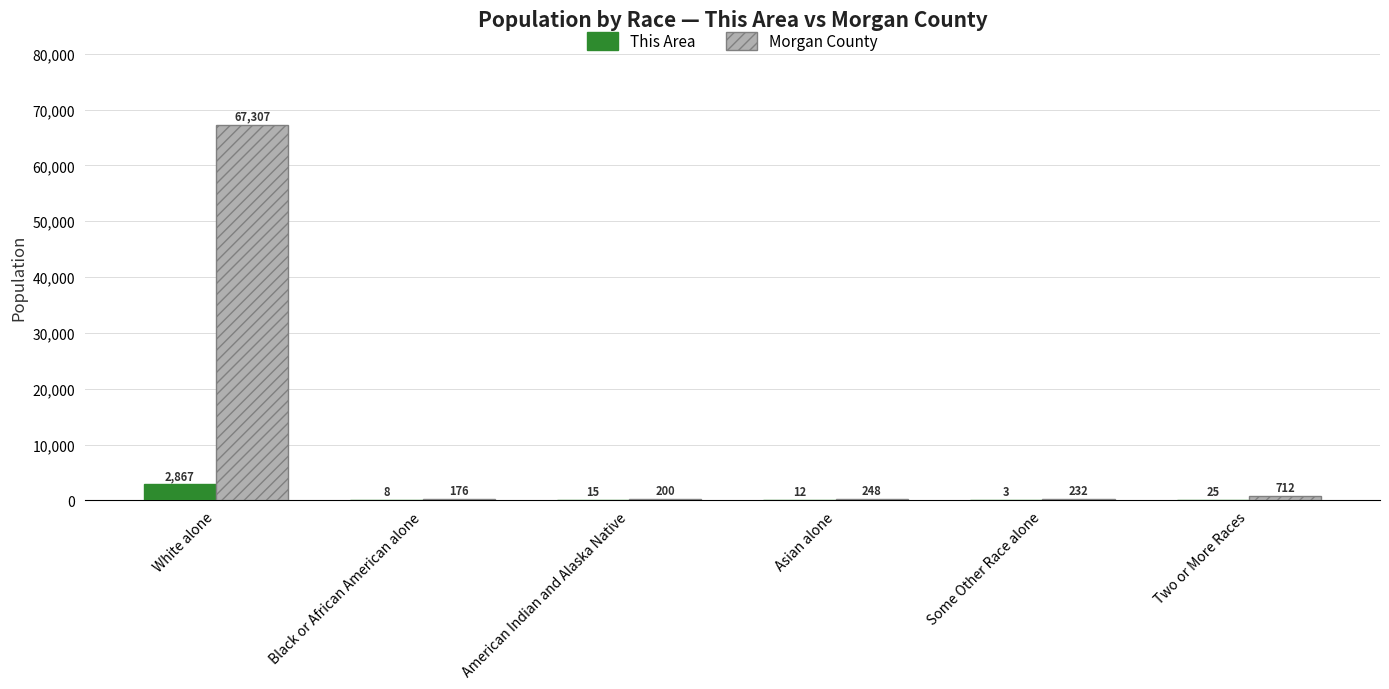

Which category has the highest value across all series?

White alone